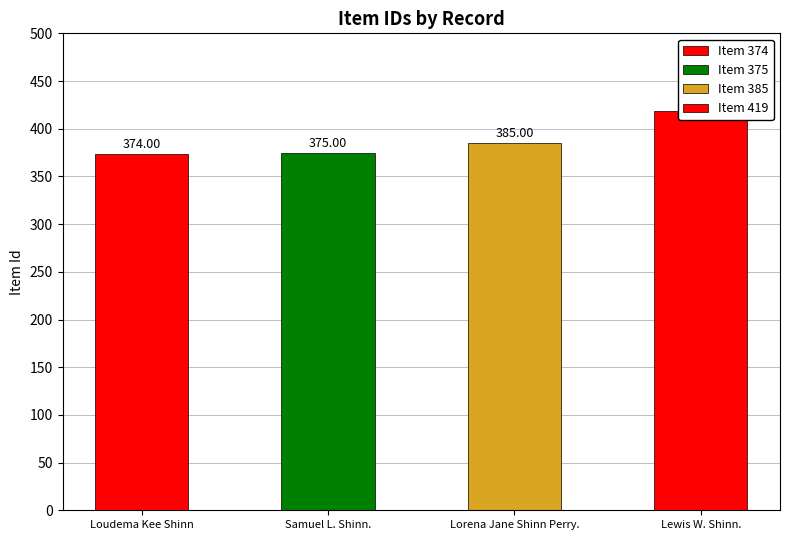

The chart shows a value of 385 at 385. True or false?

True